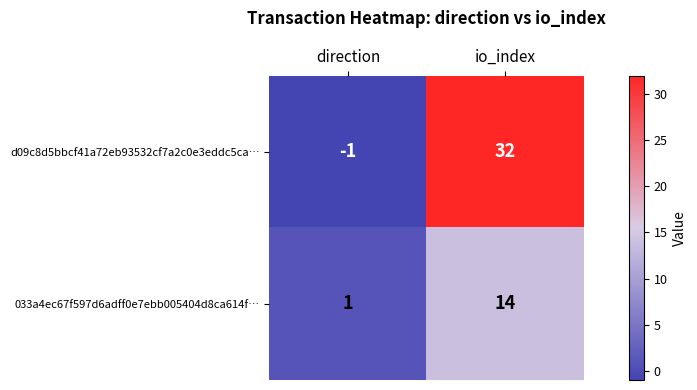

How many values in d09c8d5bbcf41a72eb93532cf7a2c0e3eddc5ca… are above zero?

1